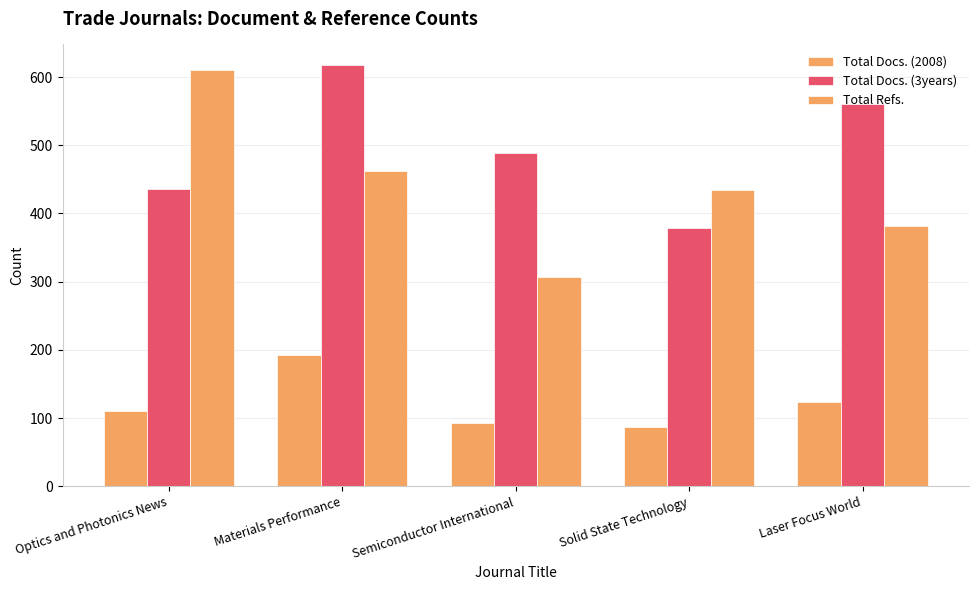

What is the difference between the maximum and minimum values in the Total Docs. (2008) series?

105